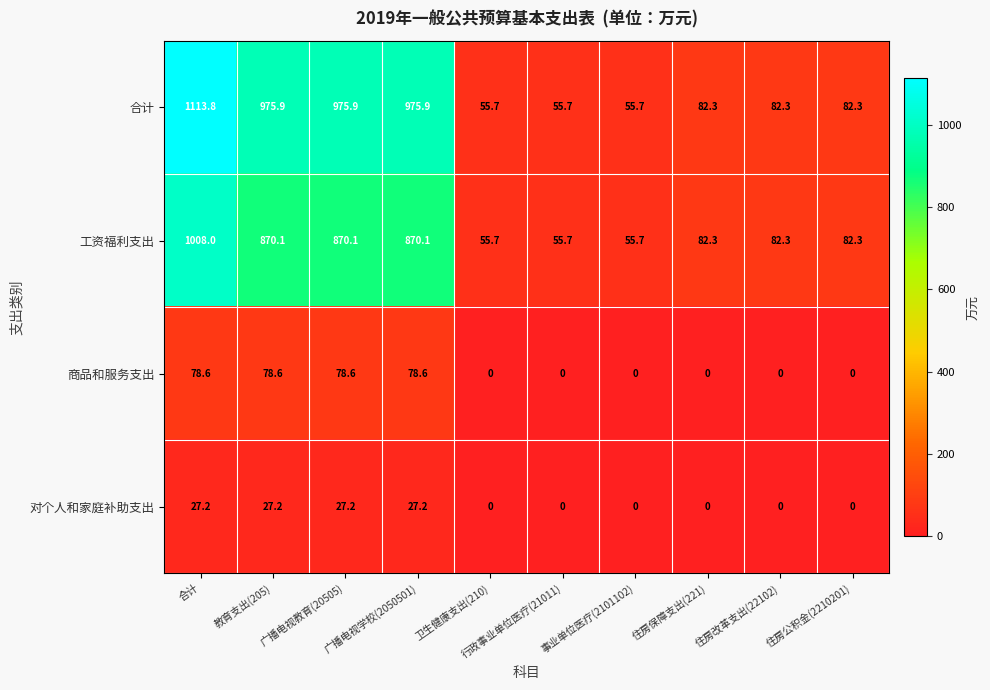

What is the average value of the 工资福利支出 series?

403.2